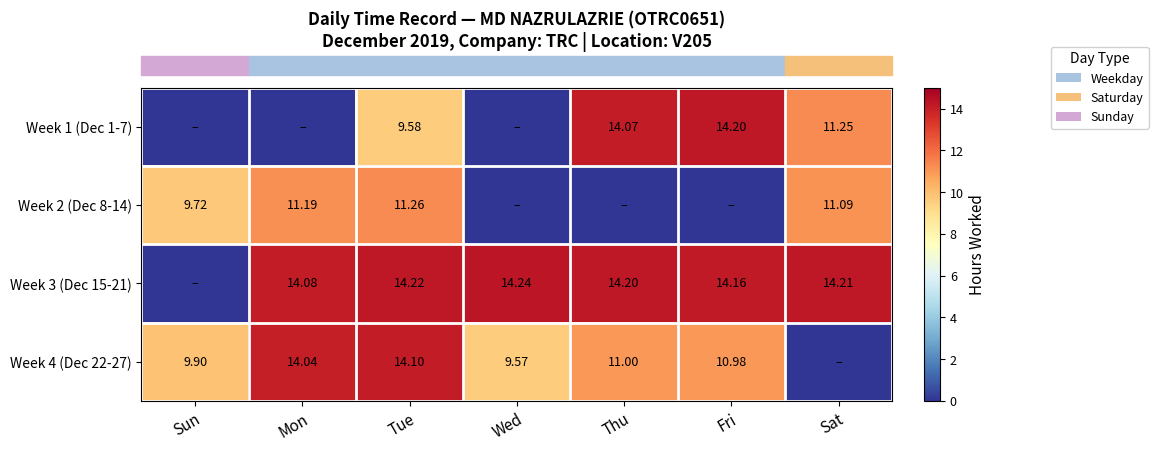

Which category has the highest value across all series?

Wed